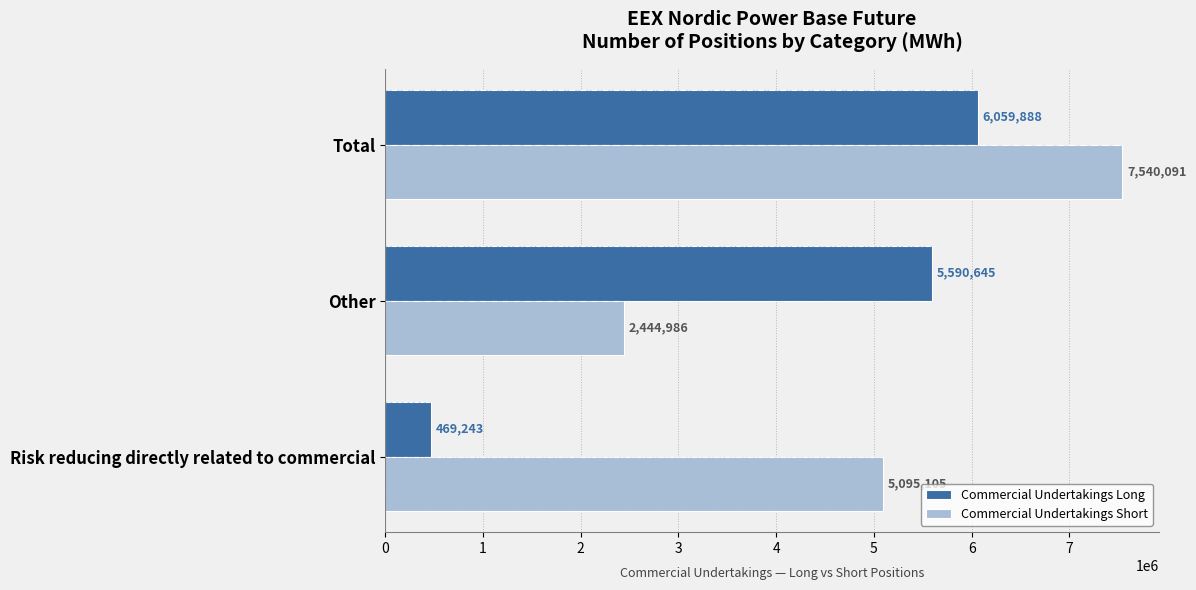

Count the number of categories in the chart.

3